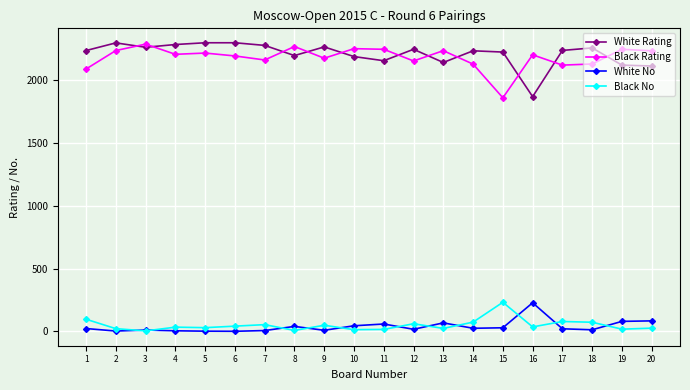

What is the difference between the maximum and minimum values in the Black No series?

228